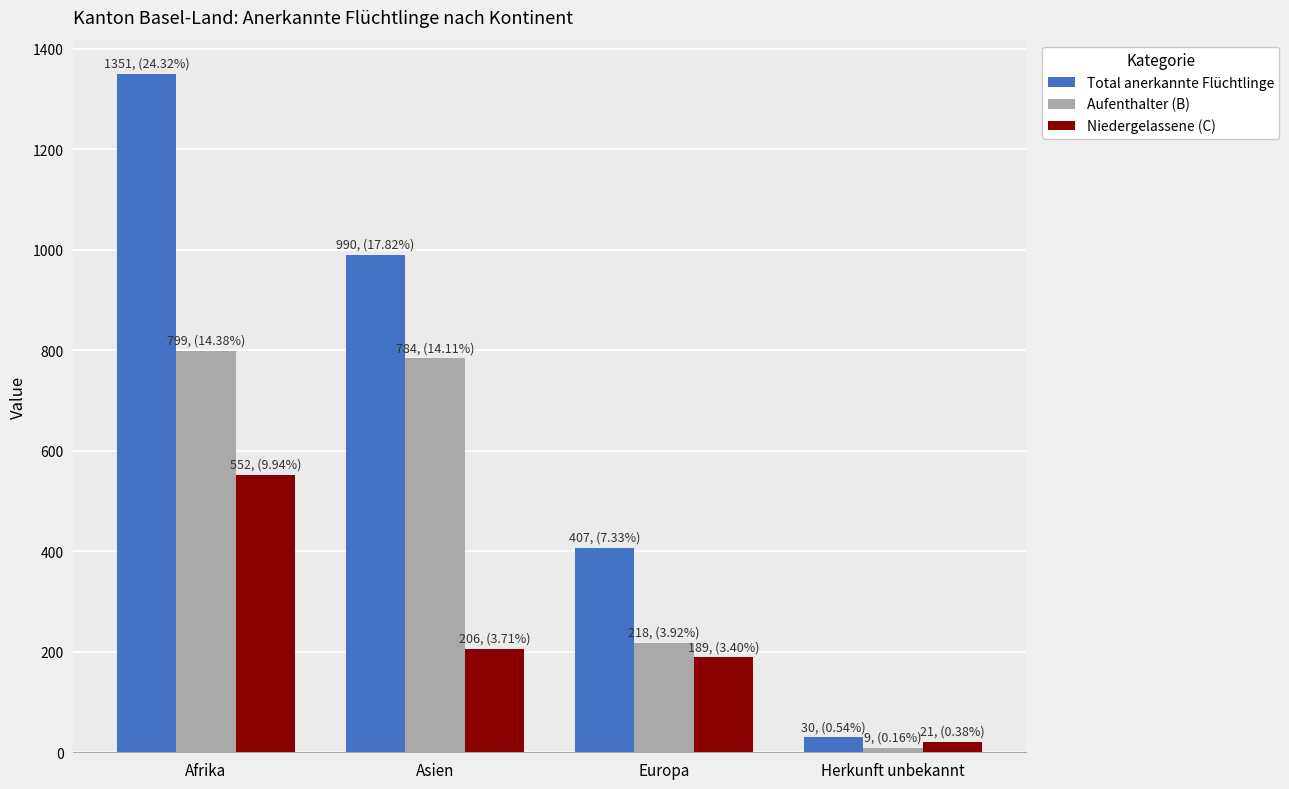

At Europa, list the series in order from largest to smallest.

Total anerkannte Flüchtlinge, Aufenthalter (B), Niedergelassene (C)